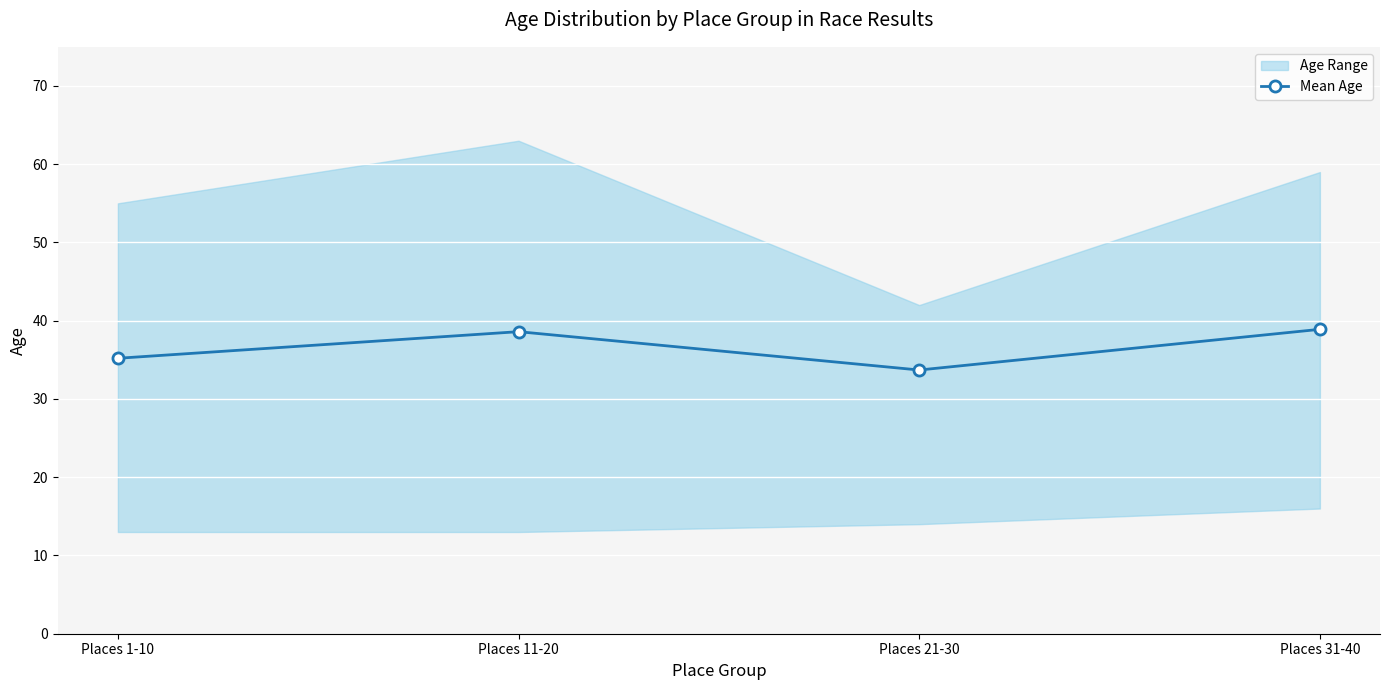

What is the difference between the values at Places 11-20 and Places 21-30?

4.9